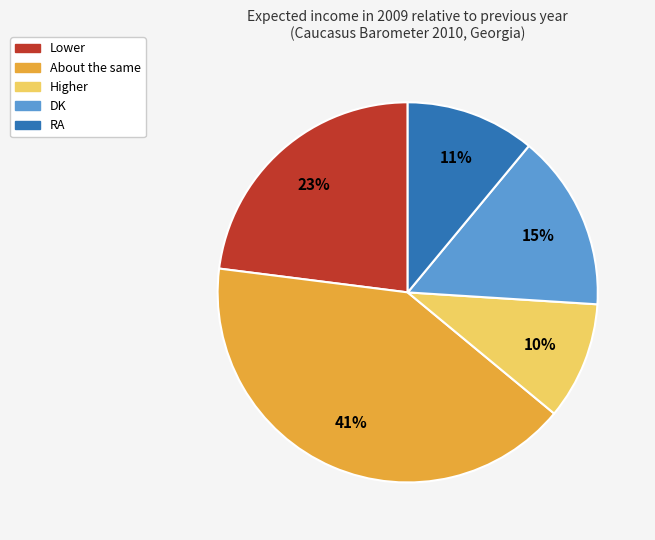

Is there a majority slice in this chart?

No